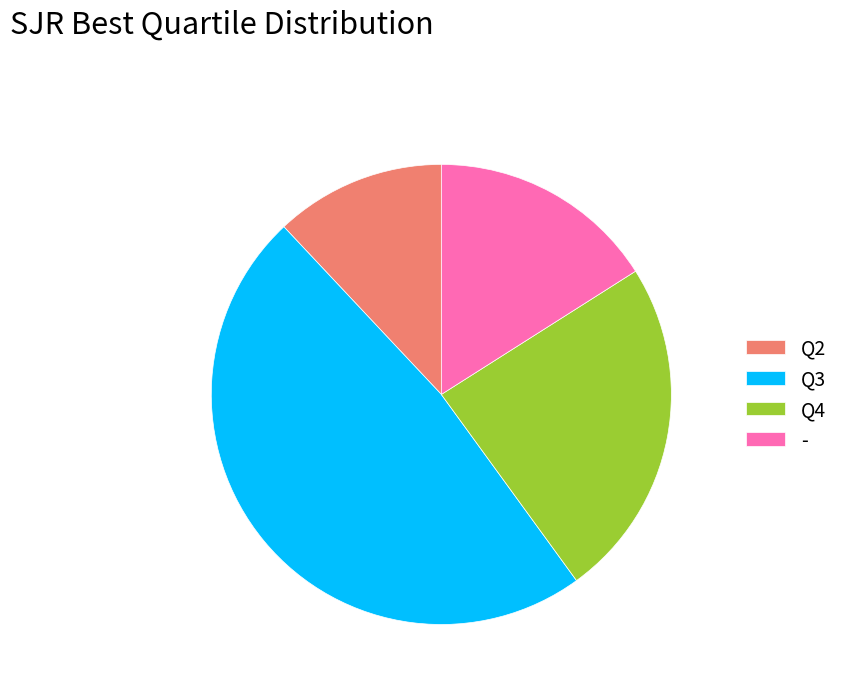

What is the smallest slice in the pie chart?

Q2